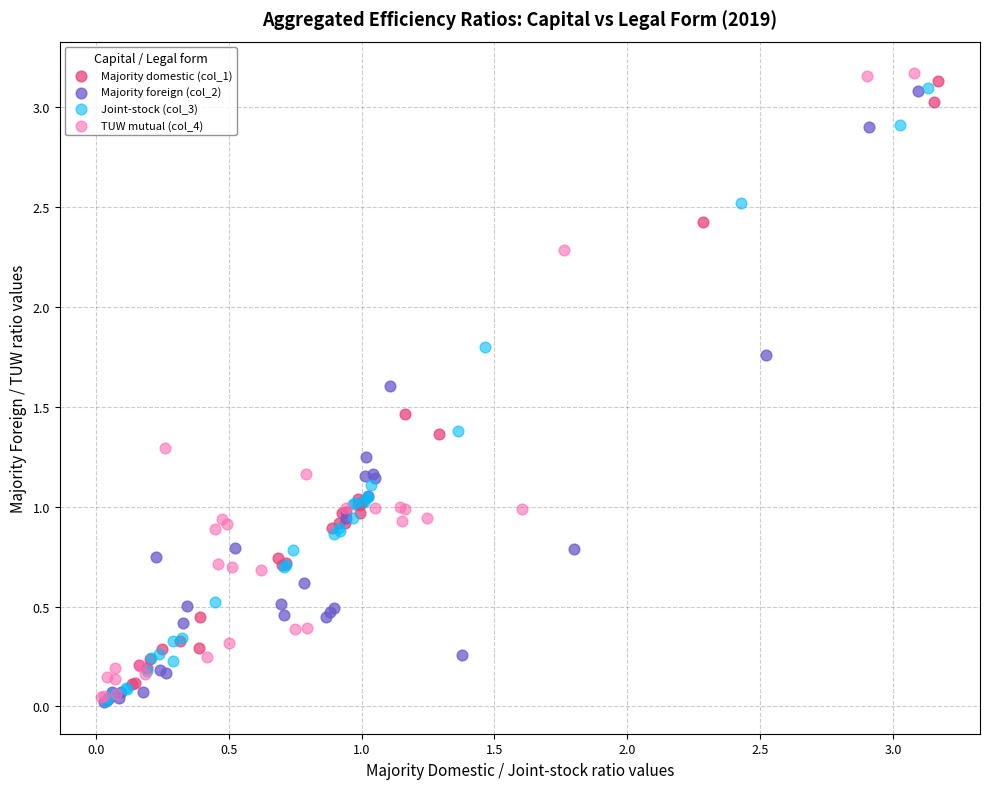

What are all the series names shown in the legend?

Majority domestic (col_1), Majority foreign (col_2), Joint-stock (col_3), TUW mutual (col_4)